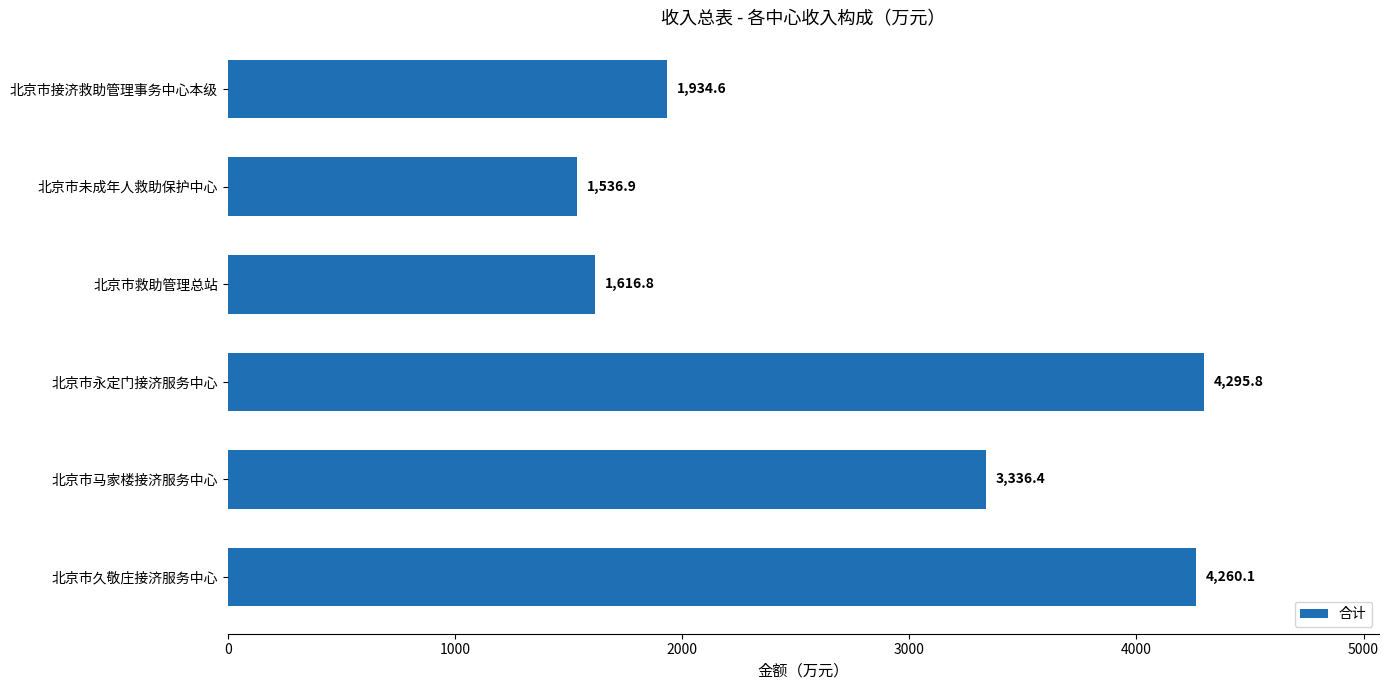

What is the change in value from 北京市接济救助管理事务中心本级 to 北京市马家楼接济服务中心?

+1401.8